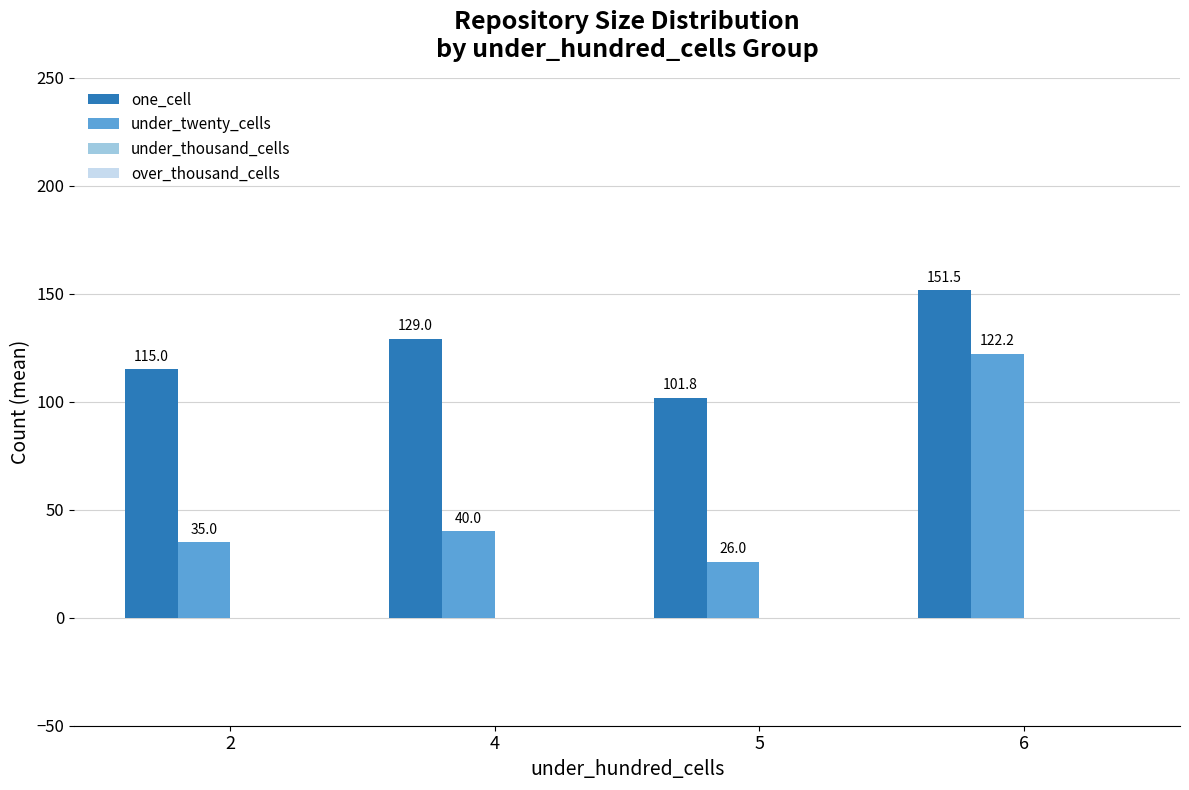

Which series has the largest range (max minus min)?

under_twenty_cells